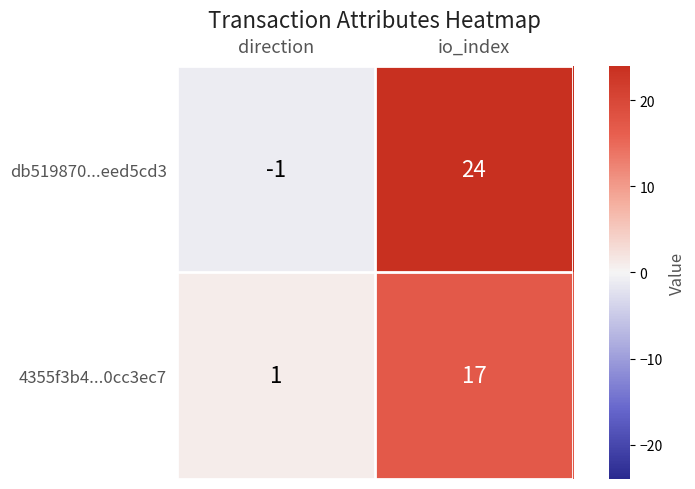

What is the difference between the highest and lowest values at io_index?

7